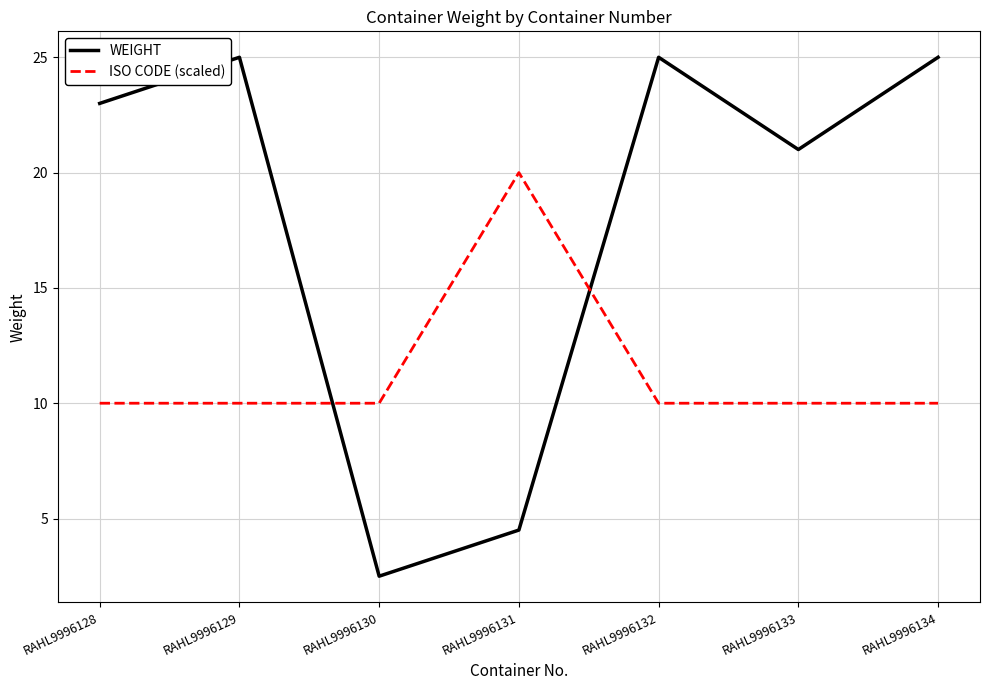

What is the difference between the highest and lowest values at RAHL9996130?

7.5